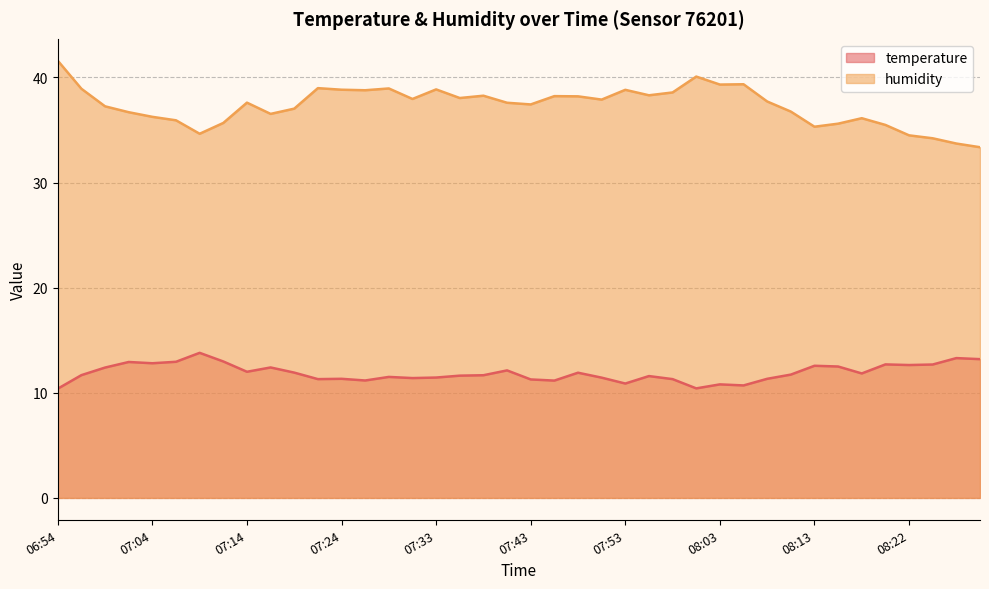

Which series has the widest spread of values?

humidity